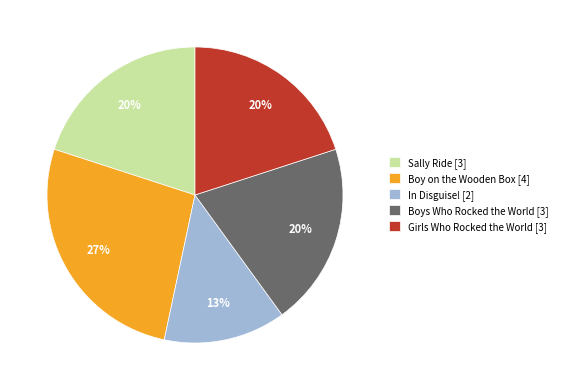

Which slice is the largest?

Boy on the Wooden Box